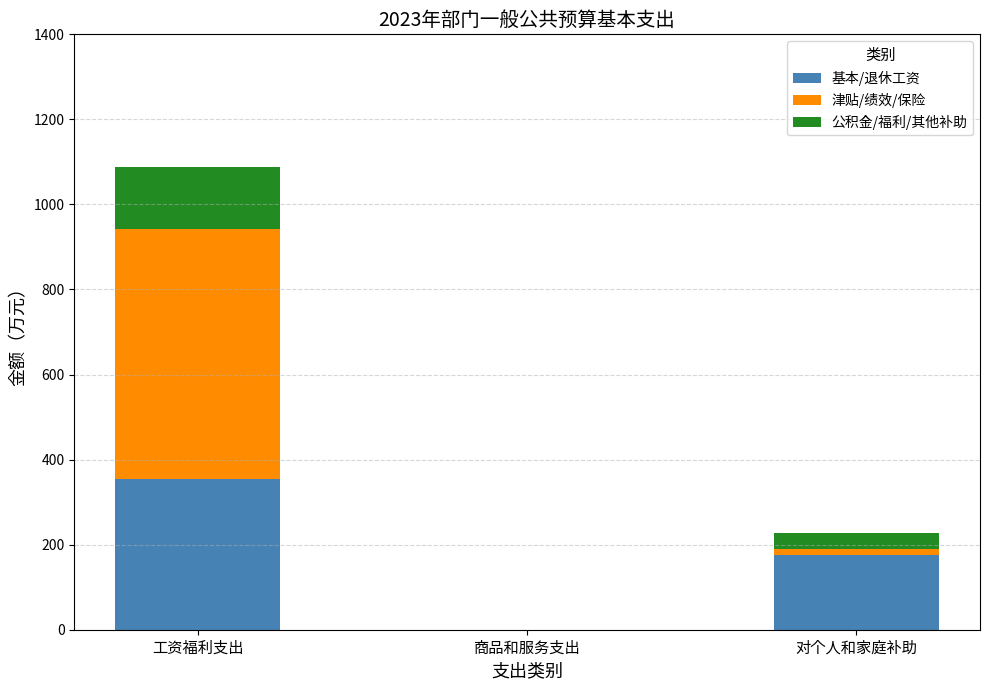

Are the bars horizontal?

No